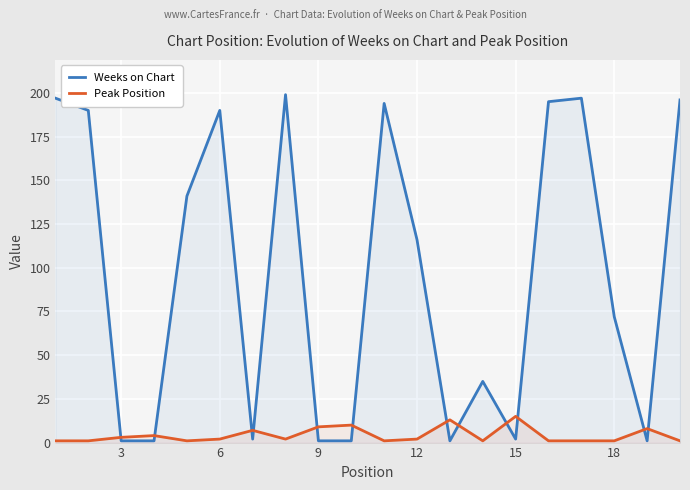

What is the spread (max minus min) of values at 15?

13